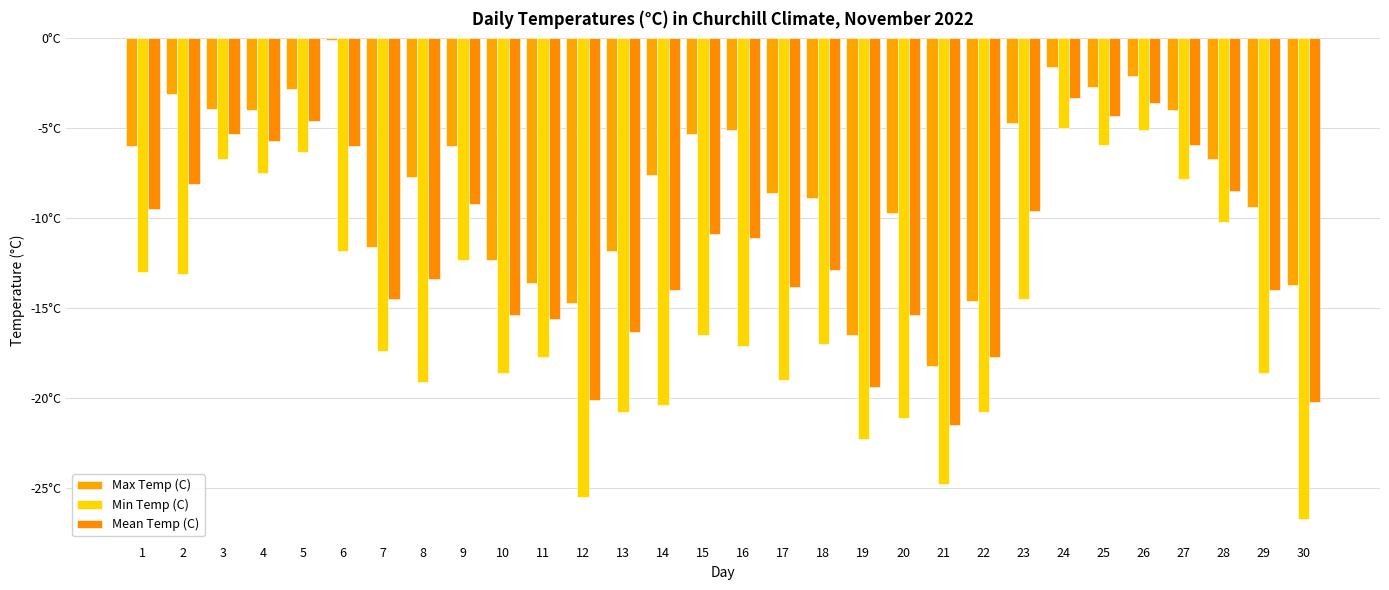

Does the chart contain any negative values?

Yes